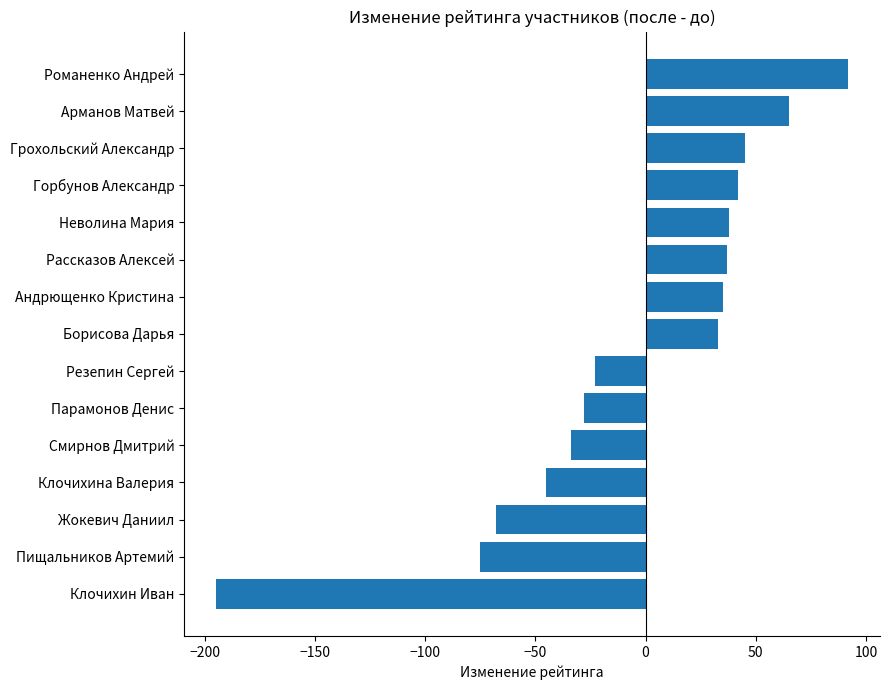

What is the difference between the maximum and minimum values?

287